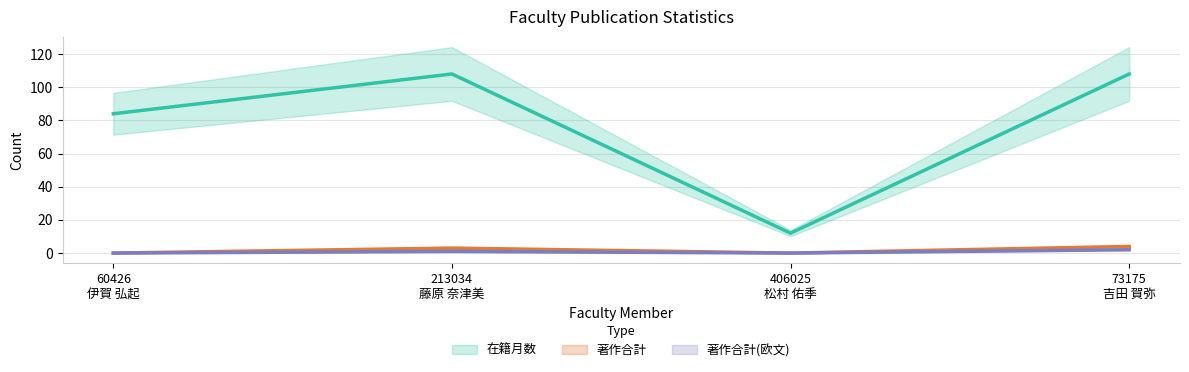

Which category has the lowest value across all series?

60426
伊賀 弘起